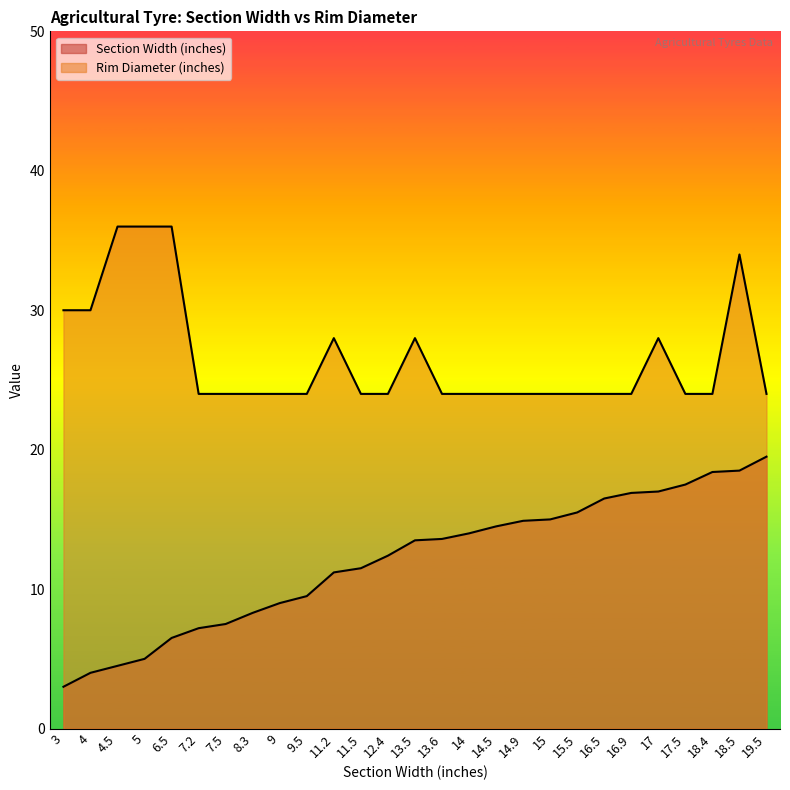

What are all the series names shown in the legend?

Section Width (inches), Rim Diameter (inches)